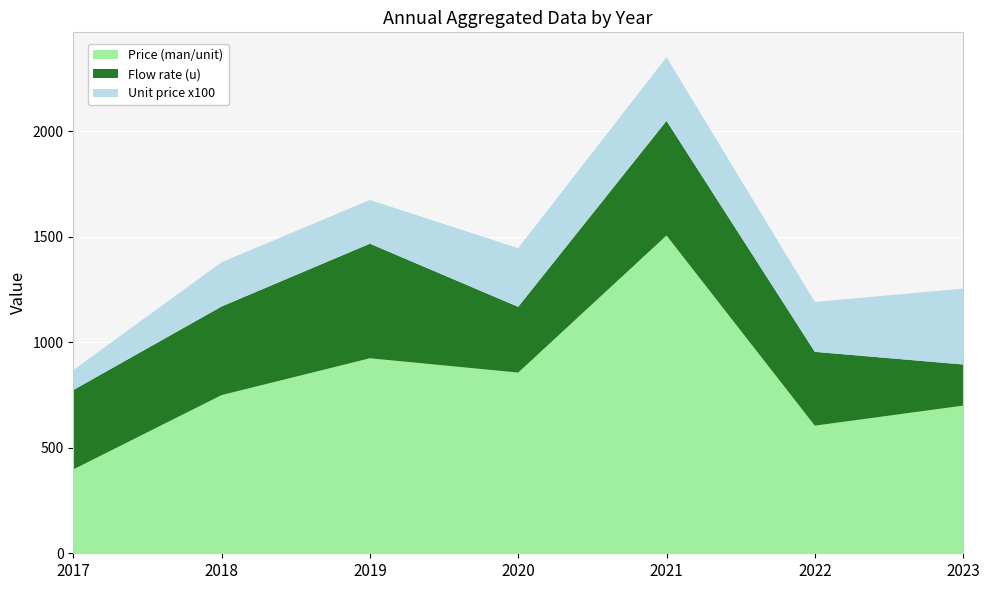

What is the lowest value of the Price (man/unit) series?

397.5